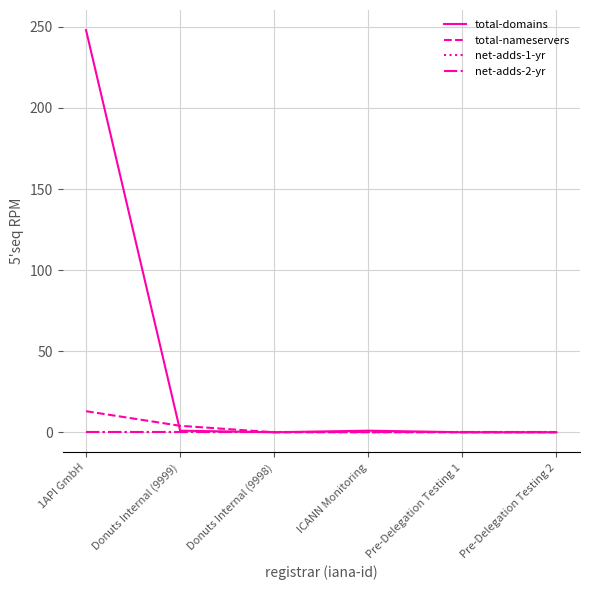

At ICANN Monitoring, list the series in order from smallest to largest.

total-nameservers, net-adds-1-yr, net-adds-2-yr, total-domains